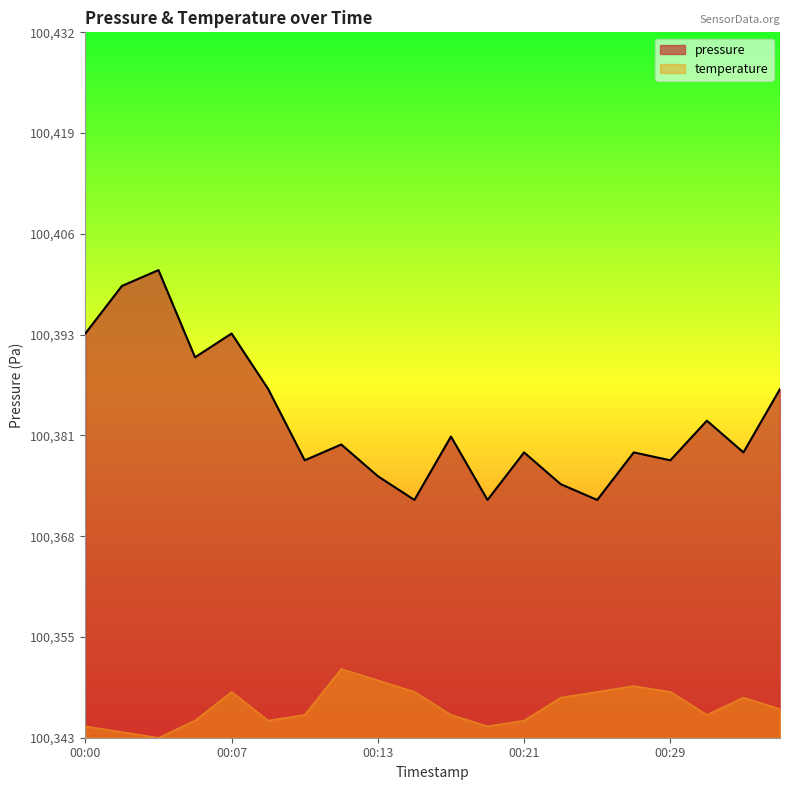

The value at 00:23 is 100375. True or false?

True